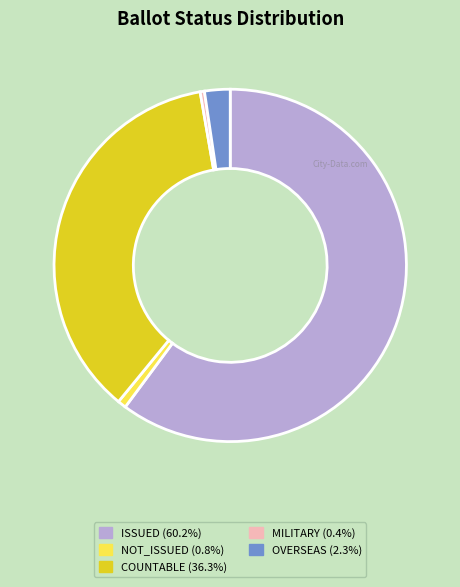

Which slice represents more than half of the pie?

ISSUED